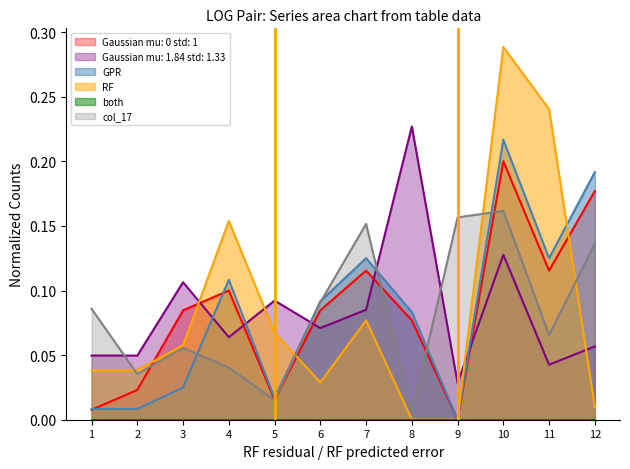

Which series has the widest spread of values?

RF